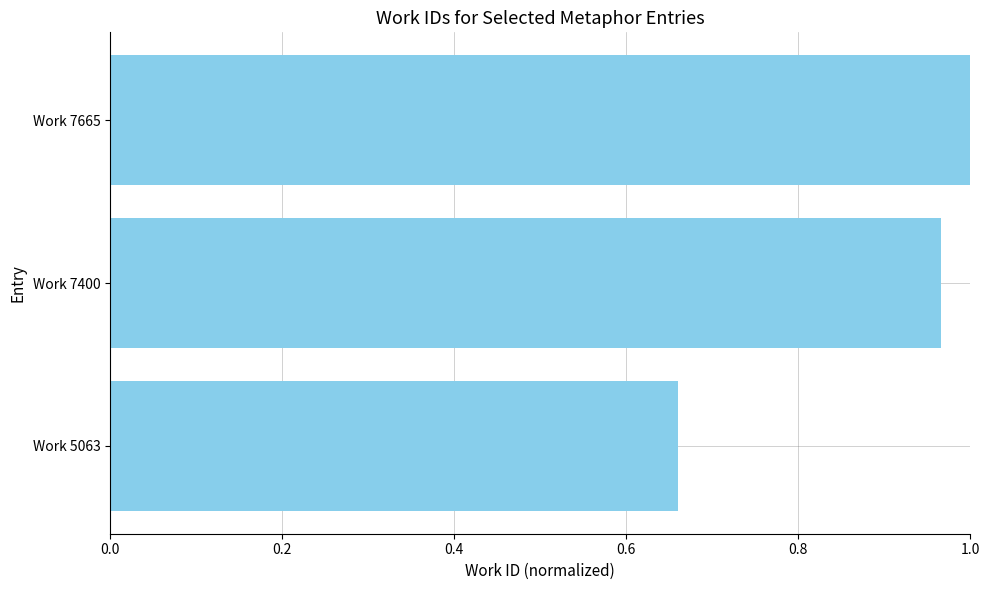

What is the difference between the second highest and minimum values?

0.3